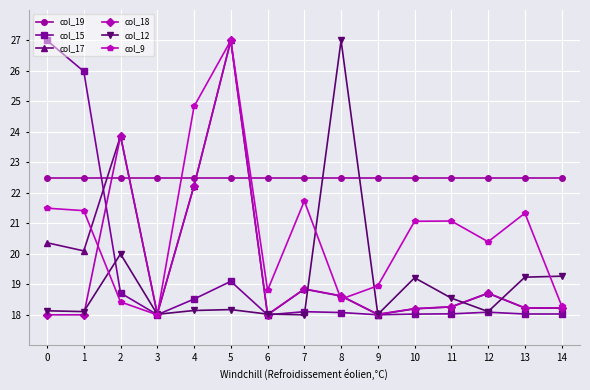

What is the difference between the col_17 values at 14 and 8?

0.4